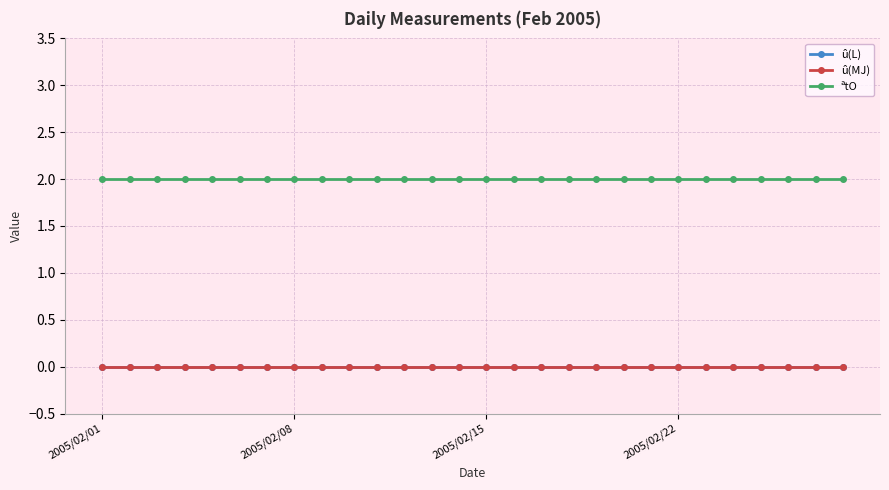

True or false: û(MJ) and ªtO cross at least once.

False